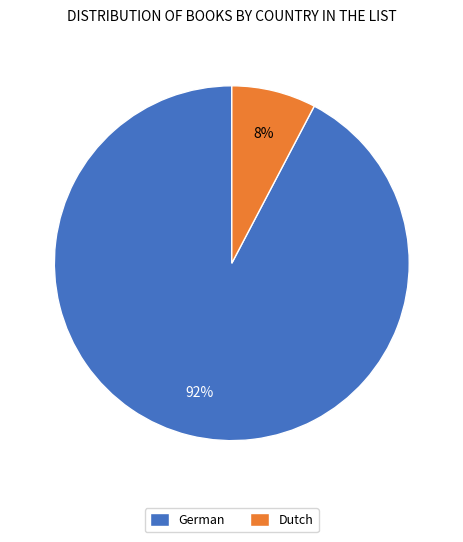

Between German and Dutch, which is larger?

German